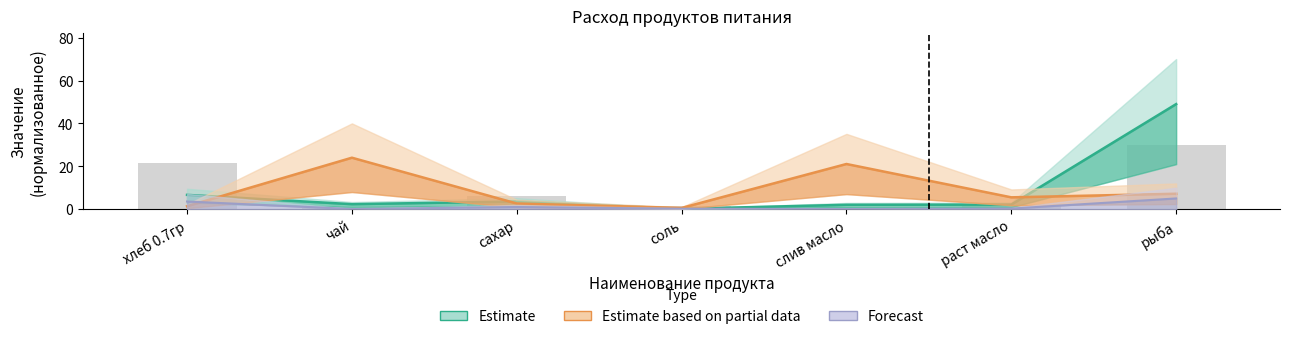

What is the minimum value shown in the chart?

0.1